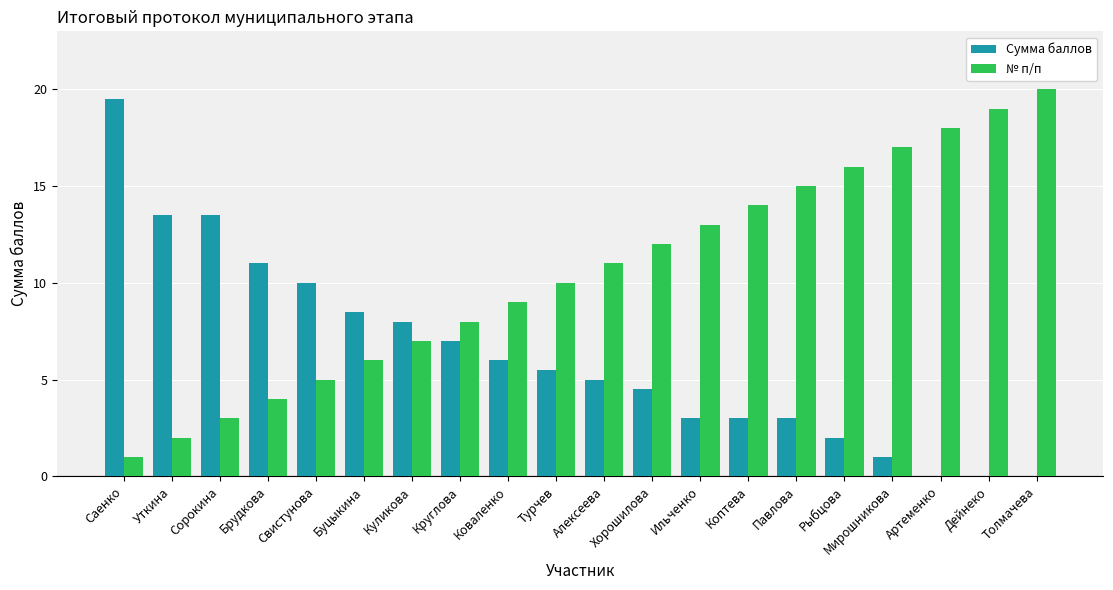

What is the highest value of the Сумма баллов series?

19.5